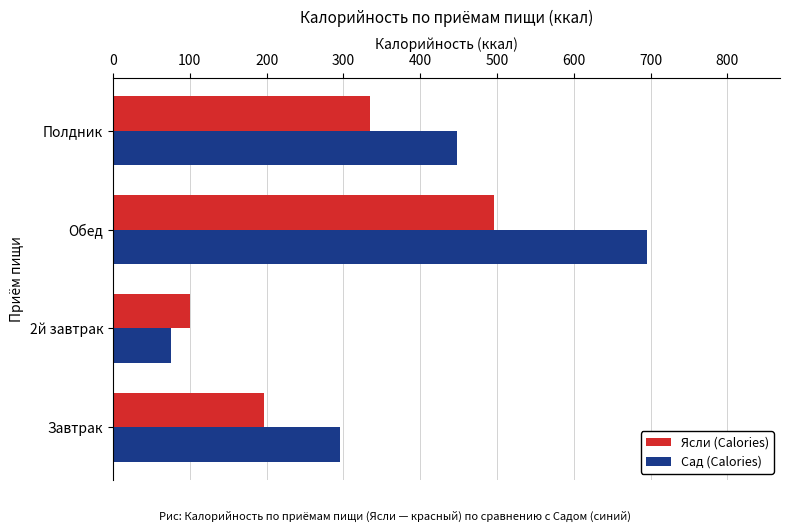

Which series has the largest range (max minus min)?

Сад (Calories)